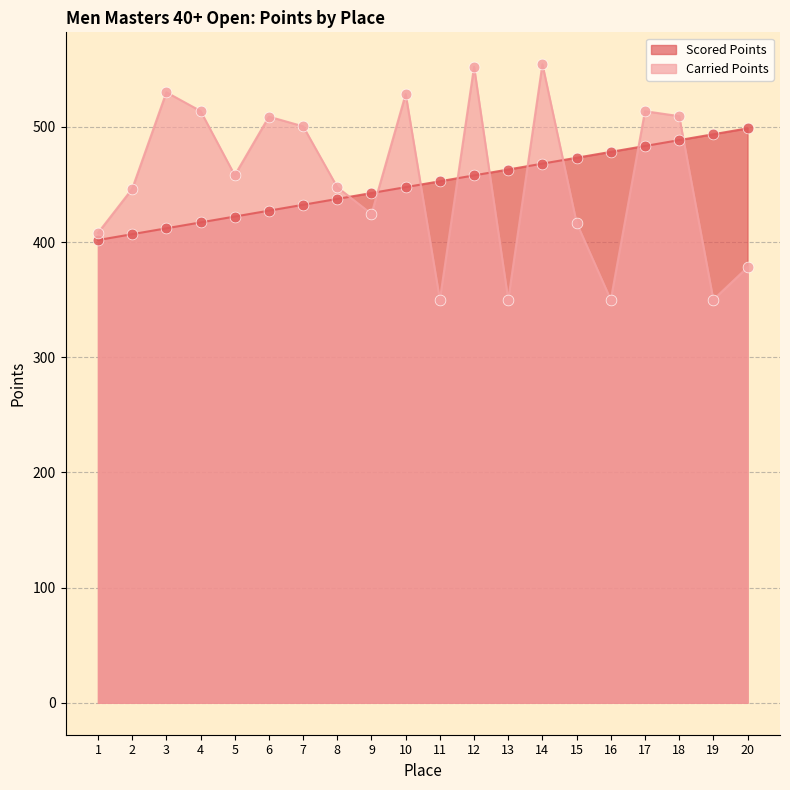

Which series has the largest Y range (max minus min)?

Carried Points